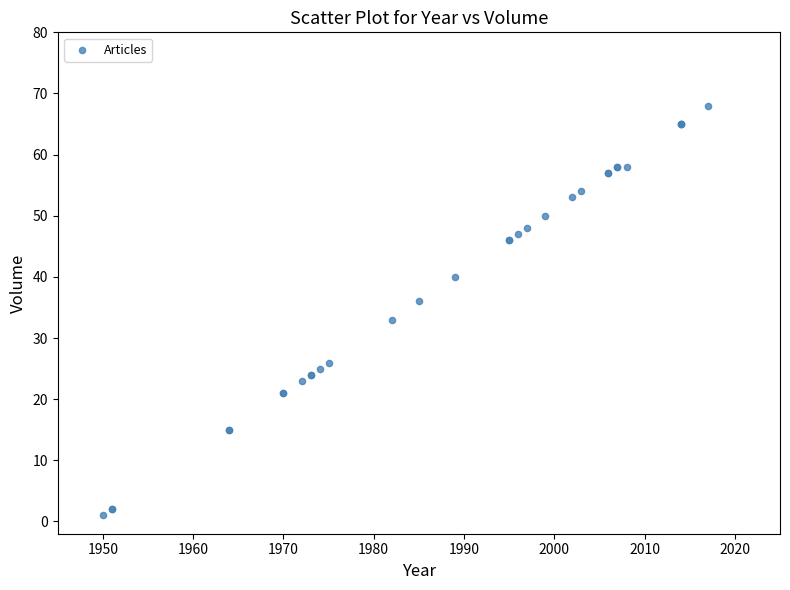

What Y value in the scatter plot is closest to 34?

33